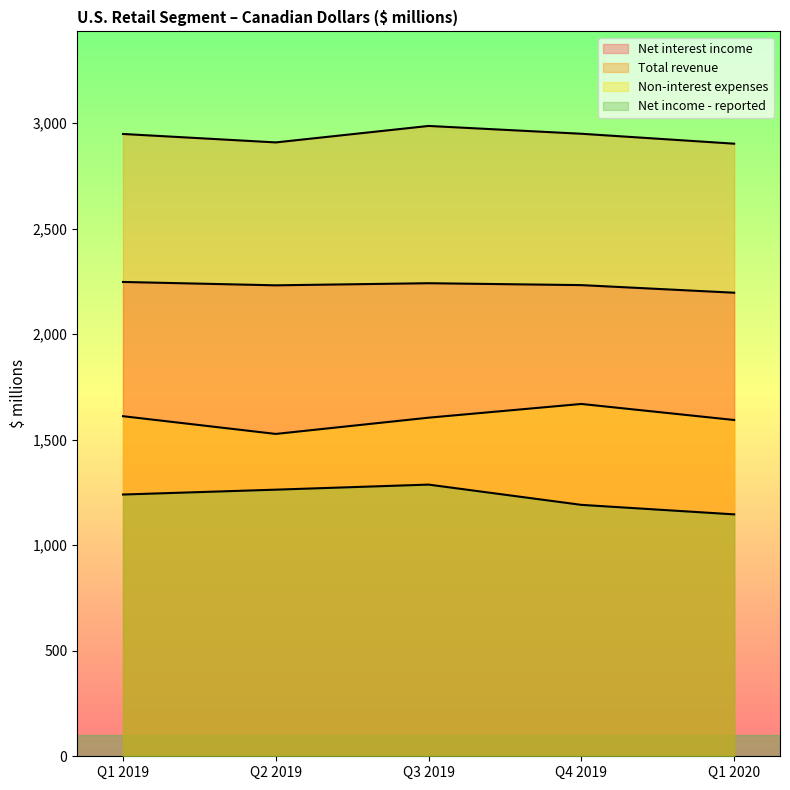

How many interior local peaks does the Total revenue series have?

1